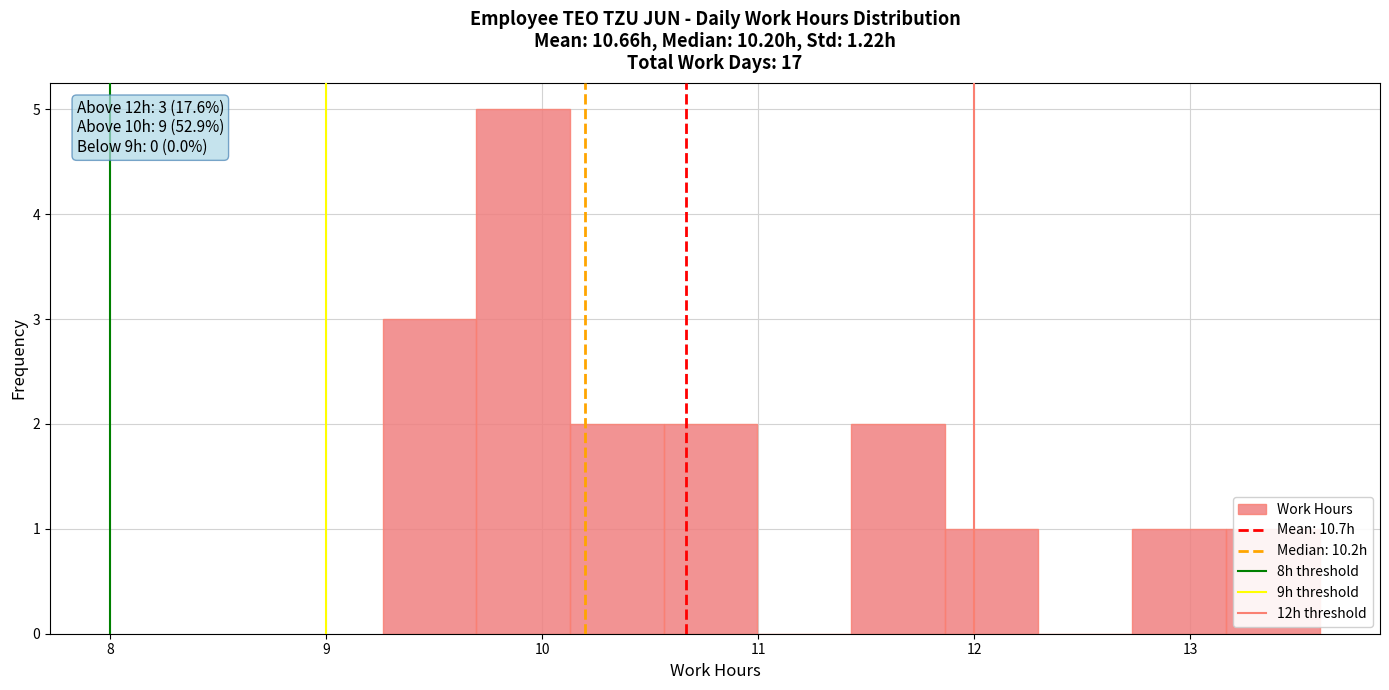

Over which range of the x-axis is the bar tallest?

9.7 to 10.1